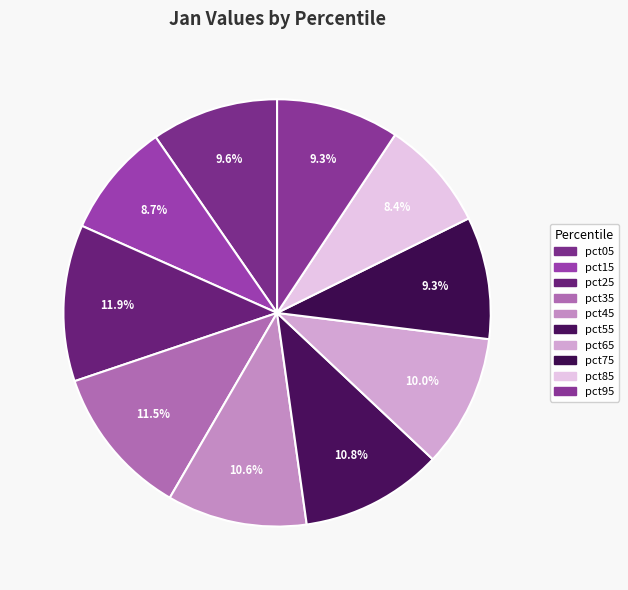

Count the number of slices in the pie.

10